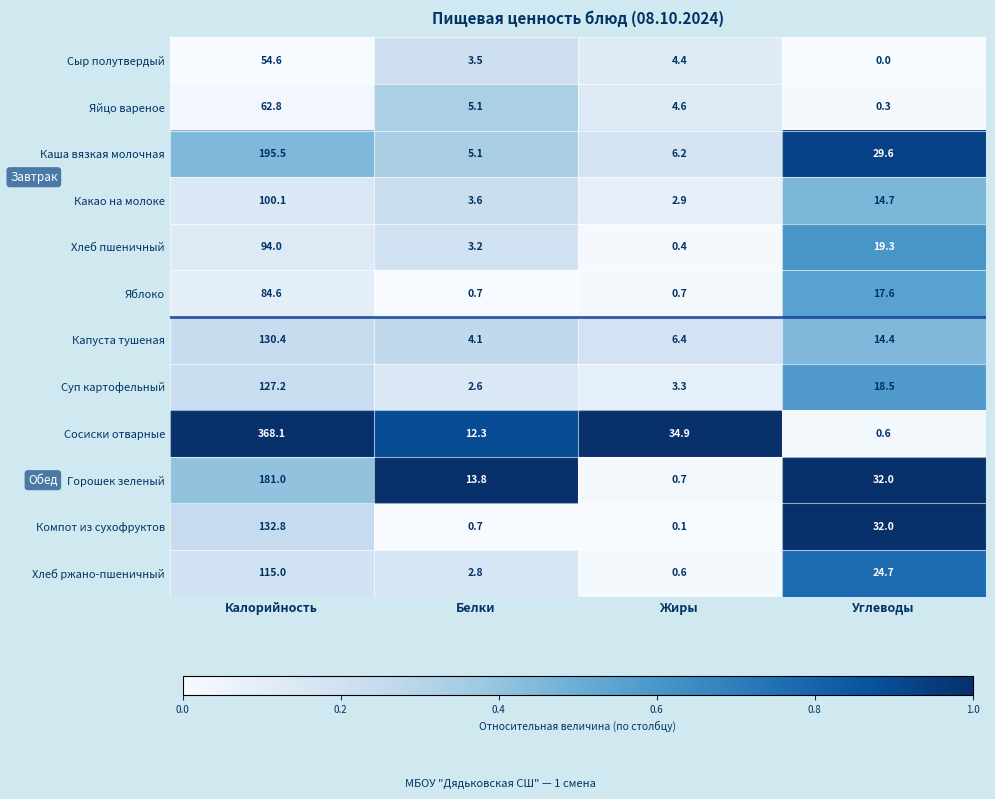

Which series has the widest spread of values?

Сосиски отварные